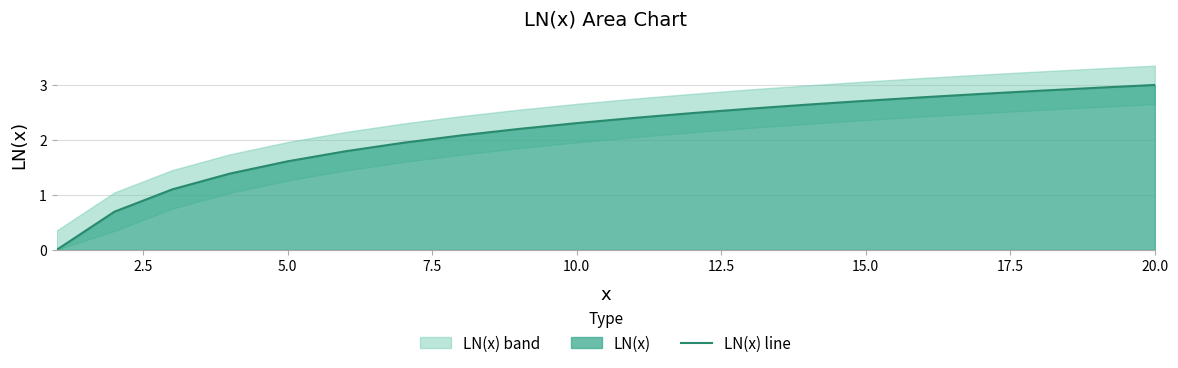

Does the chart have visible grid lines?

Yes